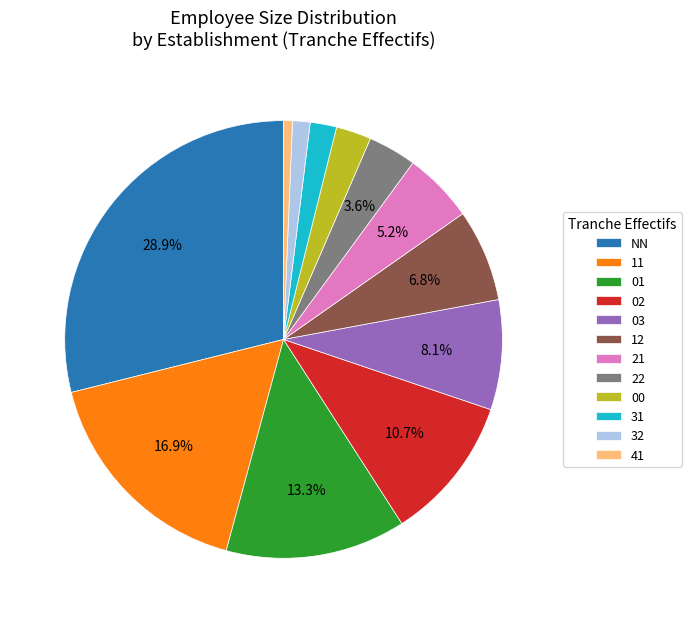

Rank the categories by value from lowest to highest.

41, 32, 31, 00, 22, 21, 12, 03, 02, 01, 11, NN